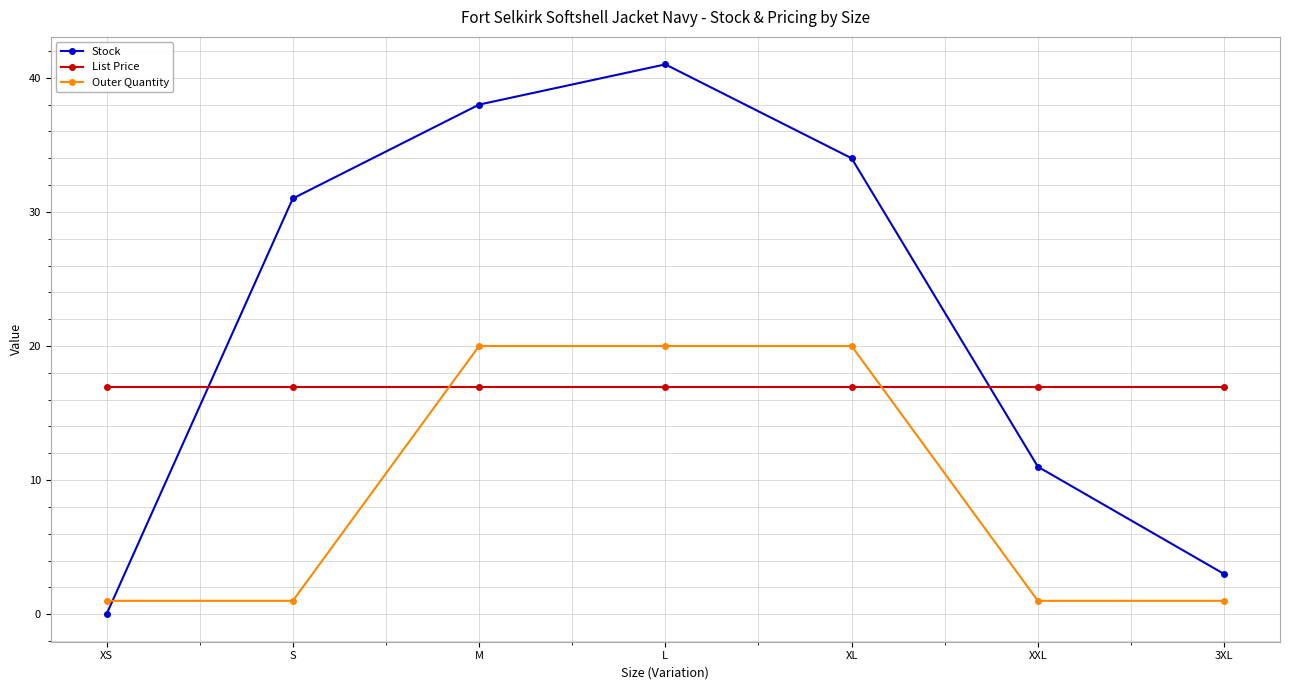

What is the value of the Outer Quantity point at the 2nd from the left?

1.0